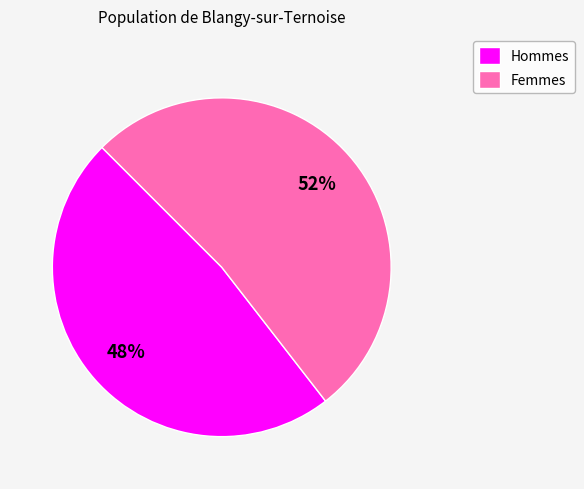

Which category has the smallest portion of the pie?

Hommes